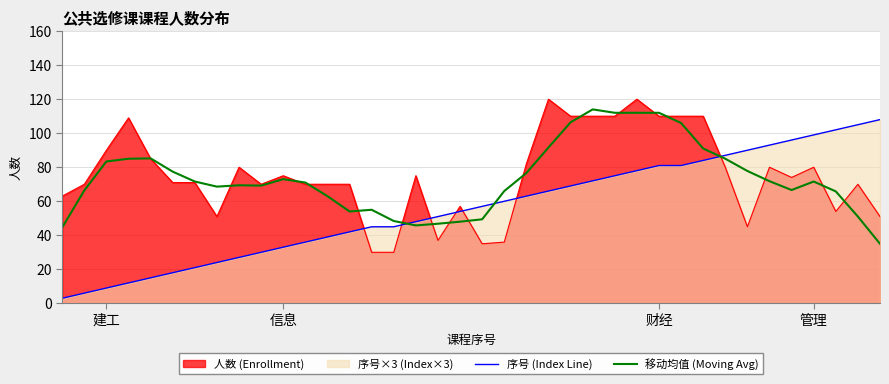

At which label does 序号 Line first exceed 57?

20